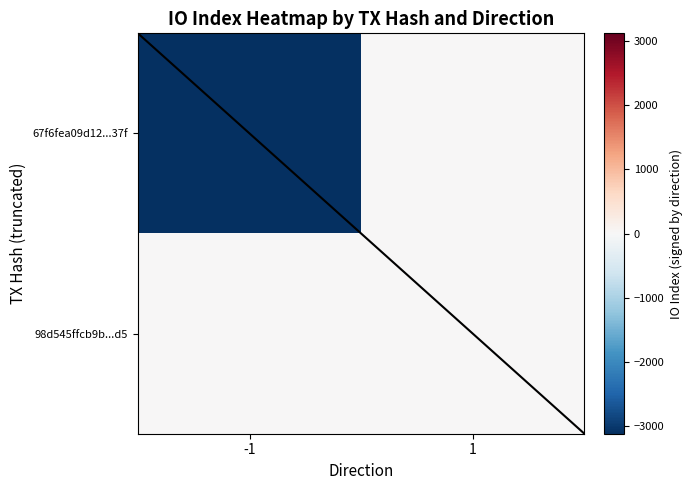

Reading left to right, what are all the values shown in this chart?

67f6fea09d12...37f: -1=-3124	1=0
98d545ffcb9b...d5: -1=0	1=8